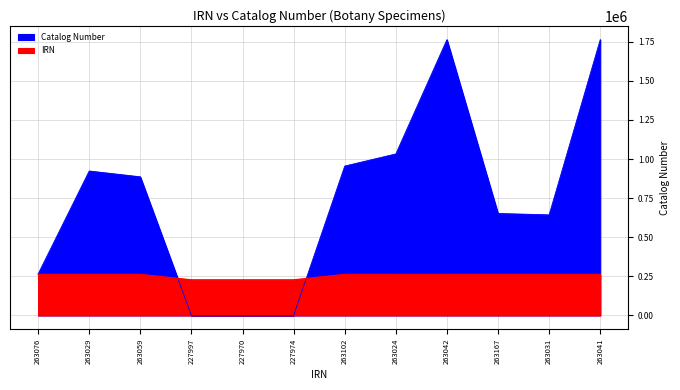

Reading left to right, list all the values displayed in this chart.

IRN: 263076=263076	263029=263029	263059=263059	227997=227997	227970=227970	227974=227974	263102=263102	263024=263024	263042=263042	263167=263167	263031=263031	263041=263041
Catalog Number: 263076=264960	263029=923493	263059=886410	227997=0	227970=0	227974=0	263102=955117	263024=1032636	263042=1763428	263167=651961	263031=643119	263041=1763431